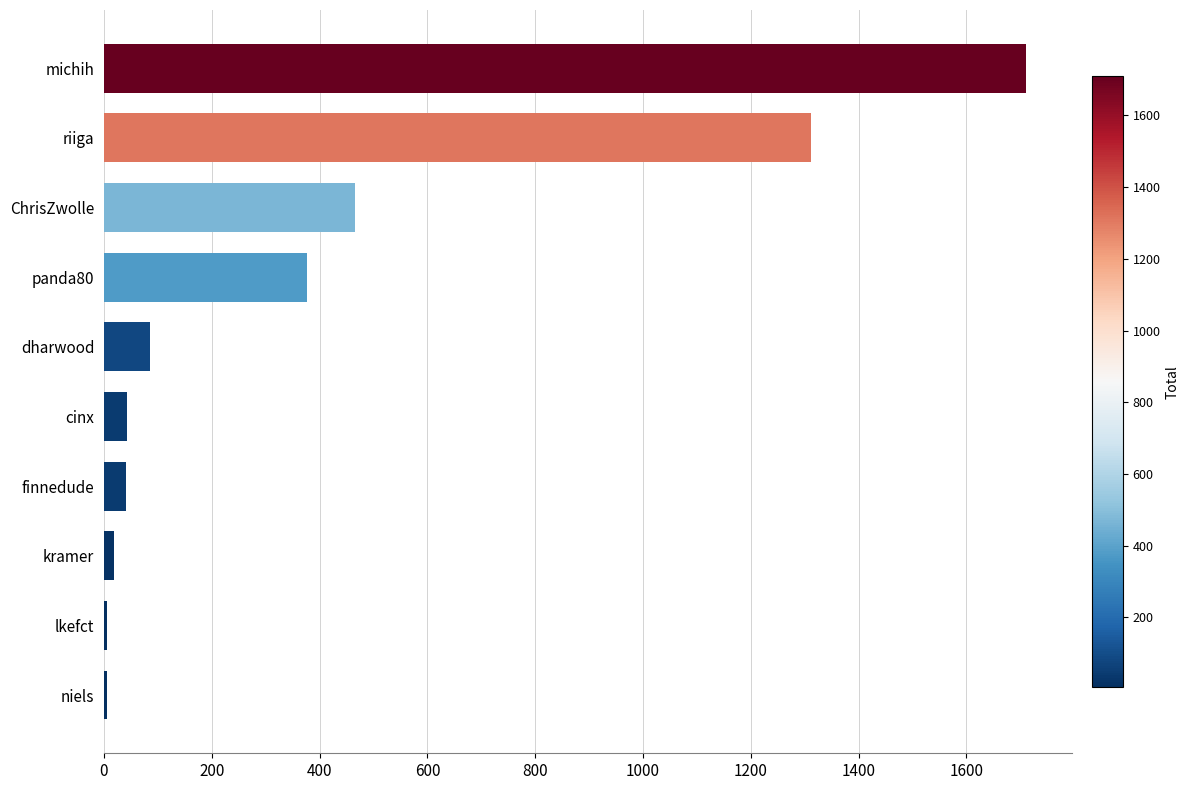

What is the approximate value at riiga?

1311.2